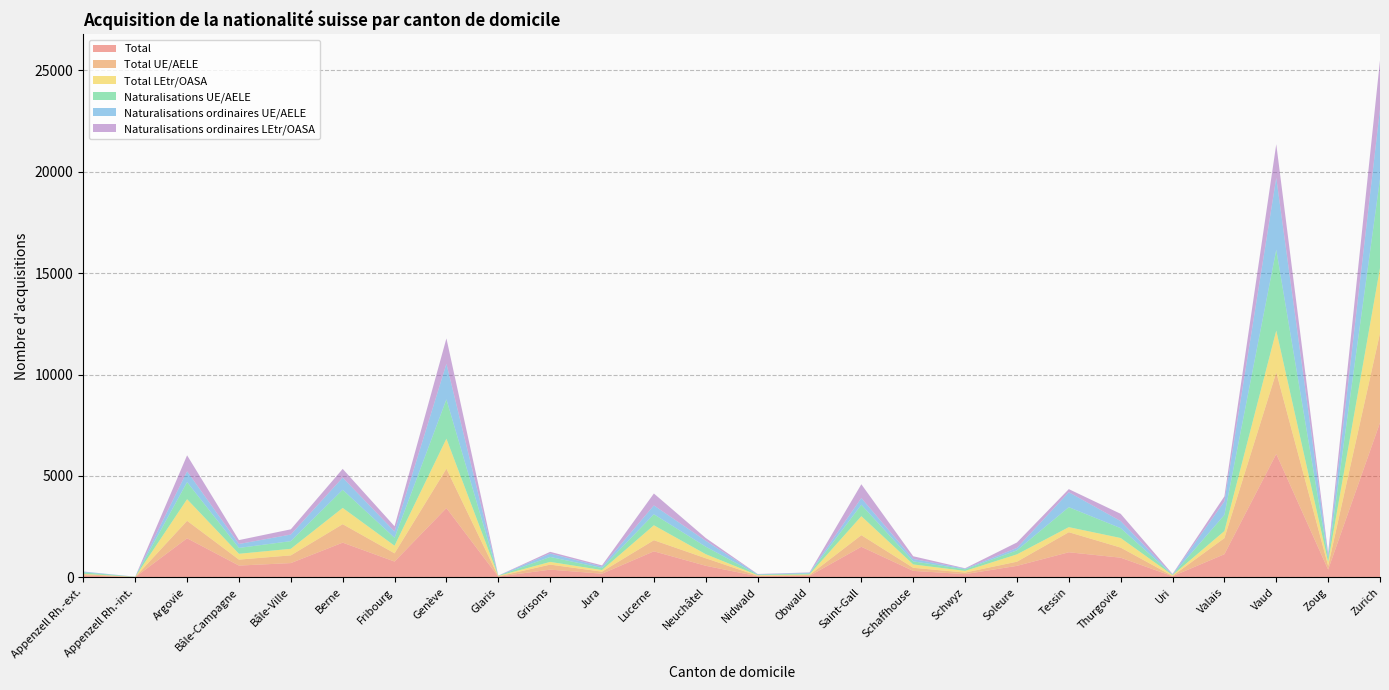

Reading right to left, what are all the values shown in this chart?

Total: Zurich=7626	Zoug=382	Vaud=6084	Valais=1141	Uri=55	Thurgovie=970	Tessin=1238	Soleure=567	Schwyz=159	Schaffhouse=319	Saint-Gall=1508	Obwald=72	Nidwald=54	Neuchâtel=571	Lucerne=1284	Jura=180	Grisons=381	Glaris=36	Genève=3418	Fribourg=780	Berne=1712	Bâle-Ville=704	Bâle-Campagne=581	Argovie=1927	Appenzell Rh.-int.=11	Appenzell Rh.-ext.=88
Total UE/AELE: Zurich=4414	Zoug=190	Vaud=4026	Valais=795	Uri=17	Thurgovie=499	Tessin=989	Soleure=206	Schwyz=79	Schaffhouse=153	Saint-Gall=573	Obwald=47	Nidwald=26	Neuchâtel=372	Lucerne=549	Jura=103	Grisons=248	Glaris=12	Genève=1941	Fribourg=406	Berne=911	Bâle-Ville=381	Bâle-Campagne=295	Argovie=863	Appenzell Rh.-int.=7	Appenzell Rh.-ext.=71
Total LEtr/OASA: Zurich=3212	Zoug=192	Vaud=2058	Valais=346	Uri=38	Thurgovie=471	Tessin=249	Soleure=361	Schwyz=80	Schaffhouse=166	Saint-Gall=935	Obwald=25	Nidwald=28	Neuchâtel=199	Lucerne=735	Jura=77	Grisons=133	Glaris=24	Genève=1477	Fribourg=374	Berne=801	Bâle-Ville=323	Bâle-Campagne=286	Argovie=1064	Appenzell Rh.-int.=4	Appenzell Rh.-ext.=17
Naturalisations UE/AELE: Zurich=4393	Zoug=188	Vaud=3987	Valais=794	Uri=16	Thurgovie=487	Tessin=984	Soleure=199	Schwyz=78	Schaffhouse=151	Saint-Gall=564	Obwald=47	Nidwald=26	Neuchâtel=370	Lucerne=543	Jura=103	Grisons=245	Glaris=12	Genève=1941	Fribourg=391	Berne=894	Bâle-Ville=378	Bâle-Campagne=289	Argovie=842	Appenzell Rh.-int.=6	Appenzell Rh.-ext.=71
Naturalisations ordinaires UE/AELE: Zurich=3452	Zoug=130	Vaud=3543	Valais=669	Uri=12	Thurgovie=348	Tessin=738	Soleure=117	Schwyz=31	Schaffhouse=119	Saint-Gall=330	Obwald=34	Nidwald=19	Neuchâtel=292	Lucerne=436	Jura=68	Grisons=168	Glaris=0	Genève=1754	Fribourg=312	Berne=600	Bâle-Ville=325	Bâle-Campagne=194	Argovie=533	Appenzell Rh.-int.=3	Appenzell Rh.-ext.=36
Naturalisations ordinaires LEtr/OASA: Zurich=2399	Zoug=121	Vaud=1660	Valais=249	Uri=29	Thurgovie=358	Tessin=153	Soleure=270	Schwyz=21	Schaffhouse=133	Saint-Gall=681	Obwald=18	Nidwald=14	Neuchâtel=137	Lucerne=588	Jura=60	Grisons=84	Glaris=3	Genève=1252	Fribourg=256	Berne=431	Bâle-Ville=258	Bâle-Campagne=192	Argovie=788	Appenzell Rh.-int.=2	Appenzell Rh.-ext.=7